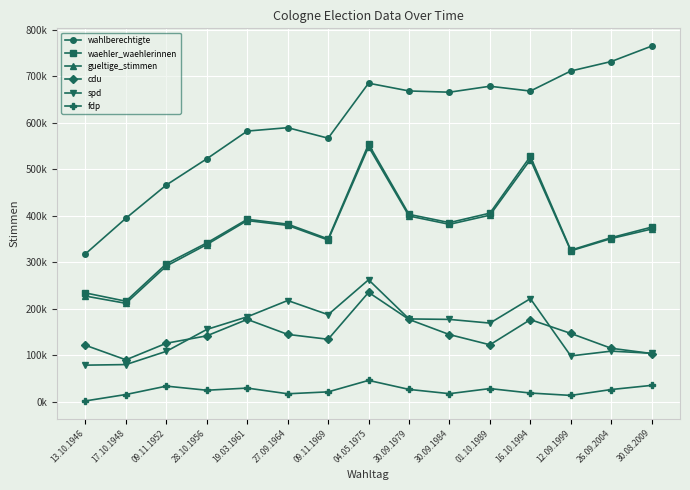

What are all the series names shown in the legend?

wahlberechtigte, waehler_waehlerinnen, gueltige_stimmen, cdu, spd, fdp